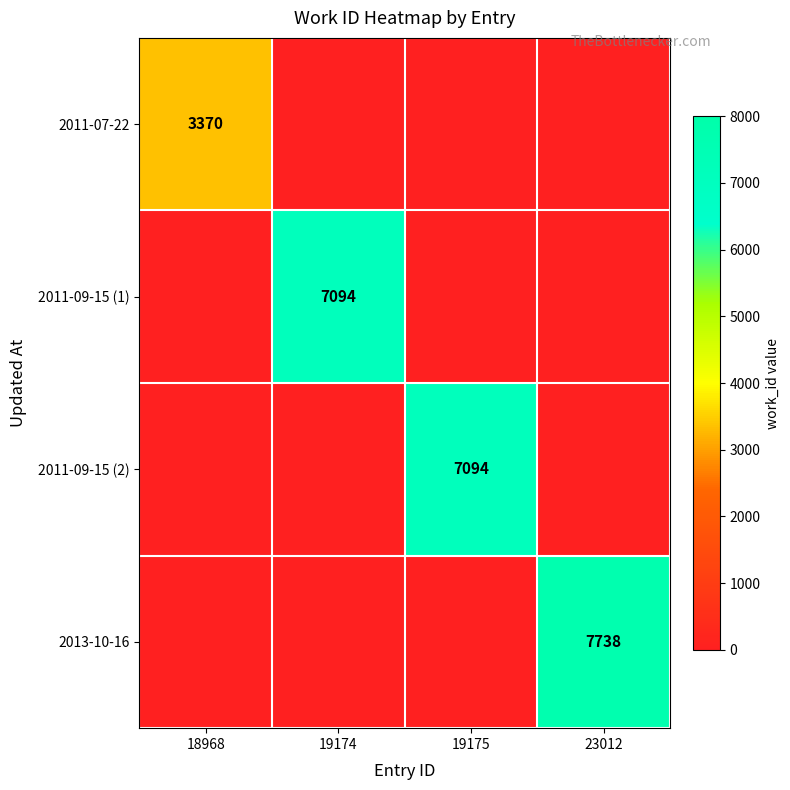

What is the average value of the 2011-09-15 (2) series?

1774